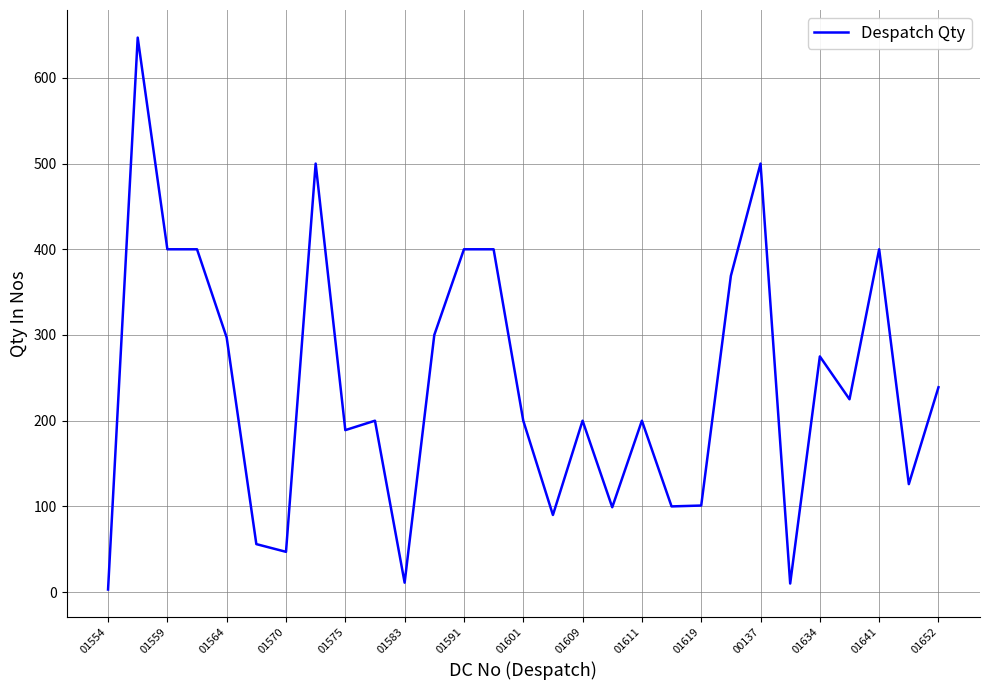

What is the maximum value shown in the chart?

647